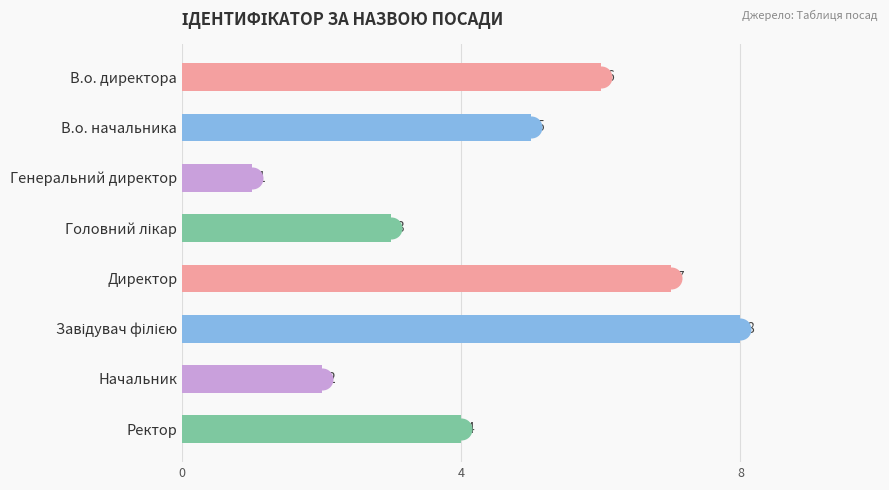

What is the minimum value shown in the chart?

1